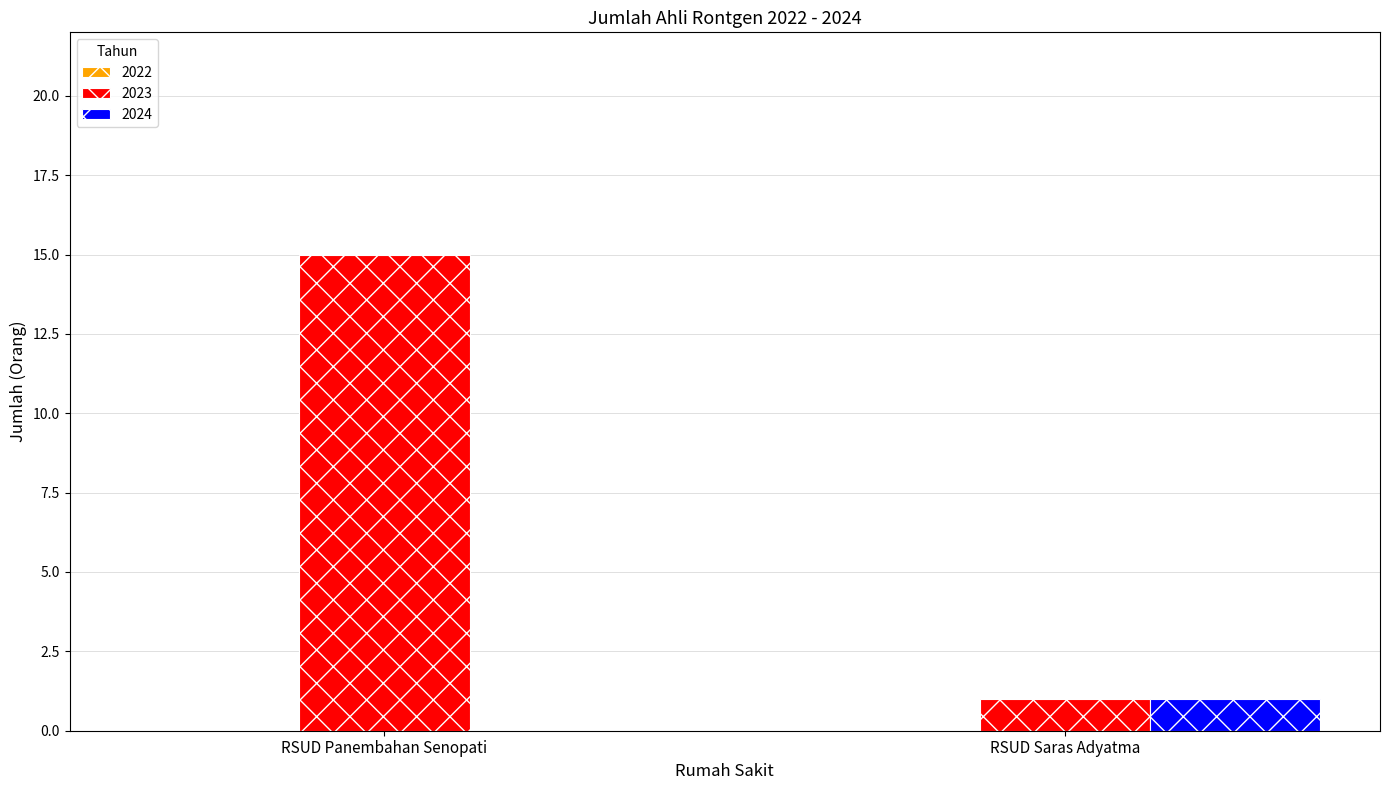

True or false: 2024 has a value of 0 at RSUD Saras Adyatma.

False